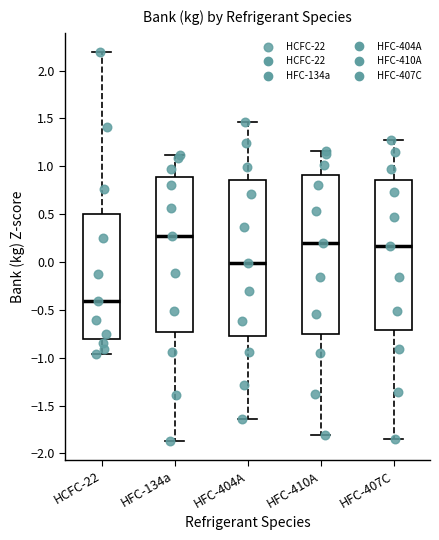

Reading left to right, read every box against the y-axis: the position of its median line, the range the box covers, and the ends of its whiskers. The values are not printed on the chart, so give them approximately, as read against the axis.

HCFC-22: median -0.40, box -0.80 to 0.50, whiskers -0.95 to 2.20
HFC-134a: median 0.25, box -0.75 to 0.90, whiskers -1.85 to 1.10
HFC-404A: median 0.00, box -0.80 to 0.85, whiskers -1.65 to 1.45
HFC-410A: median 0.20, box -0.75 to 0.90, whiskers -1.80 to 1.15
HFC-407C: median 0.15, box -0.70 to 0.85, whiskers -1.85 to 1.25